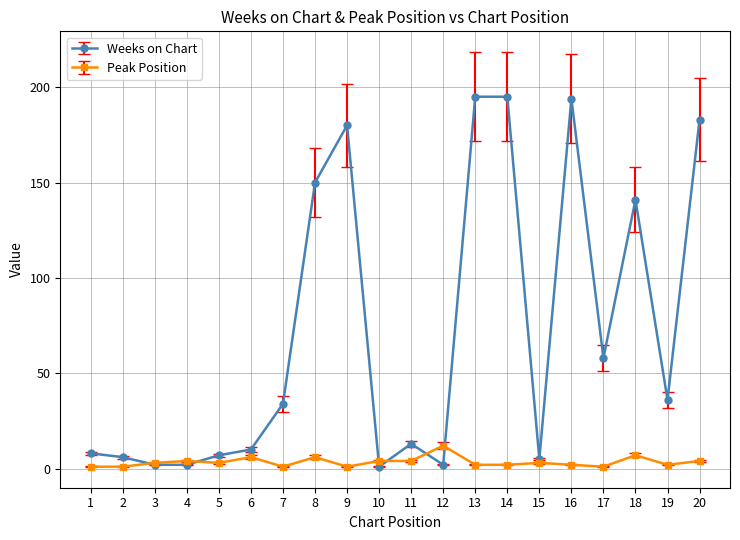

What is the average value of the Weeks on Chart series?

71